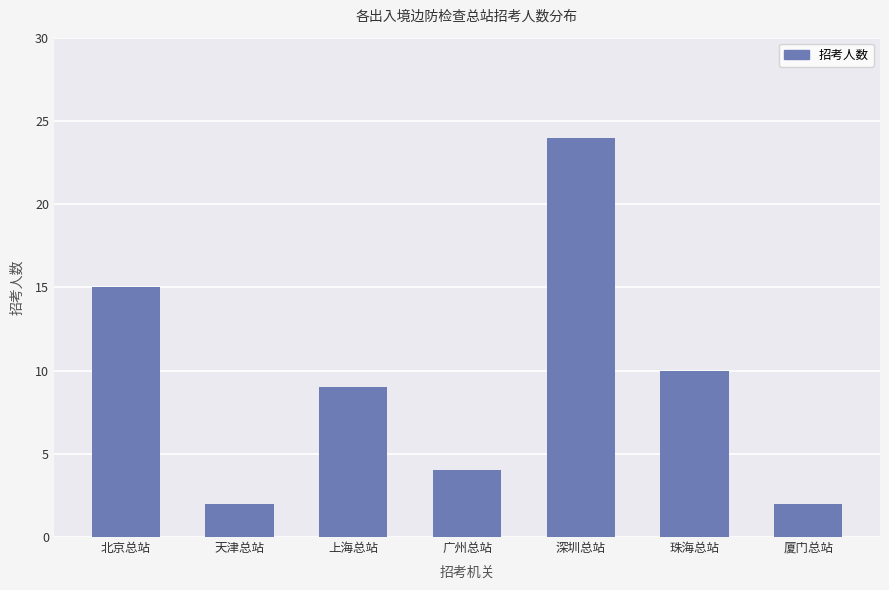

Which category has the highest value across all series?

深圳总站